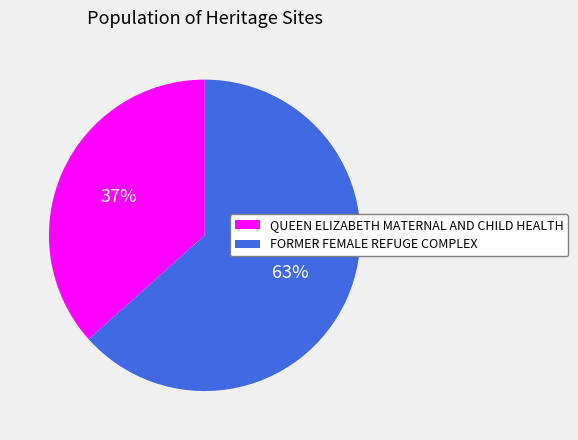

To the nearest percent, what is the combined percentage of FORMER FEMALE REFUGE COMPLEX and QUEEN ELIZABETH MATERNAL AND CHILD HEALTH?

100%